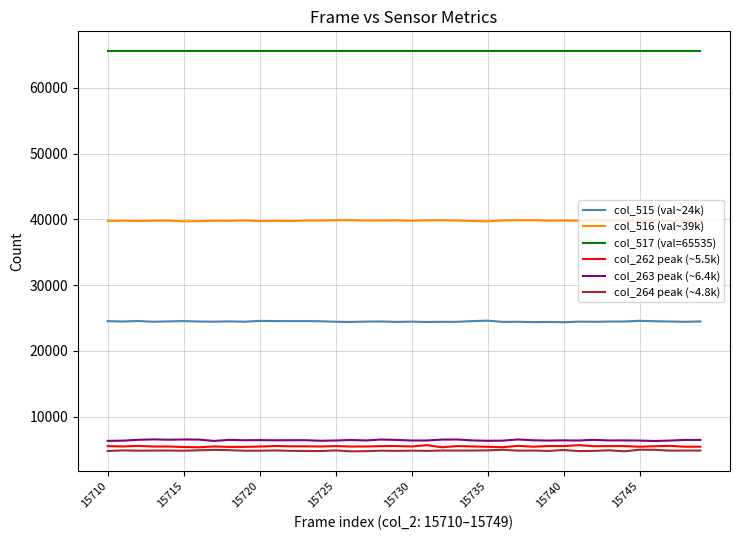

Which series has the largest total across all categories?

col_517 (val=65535)